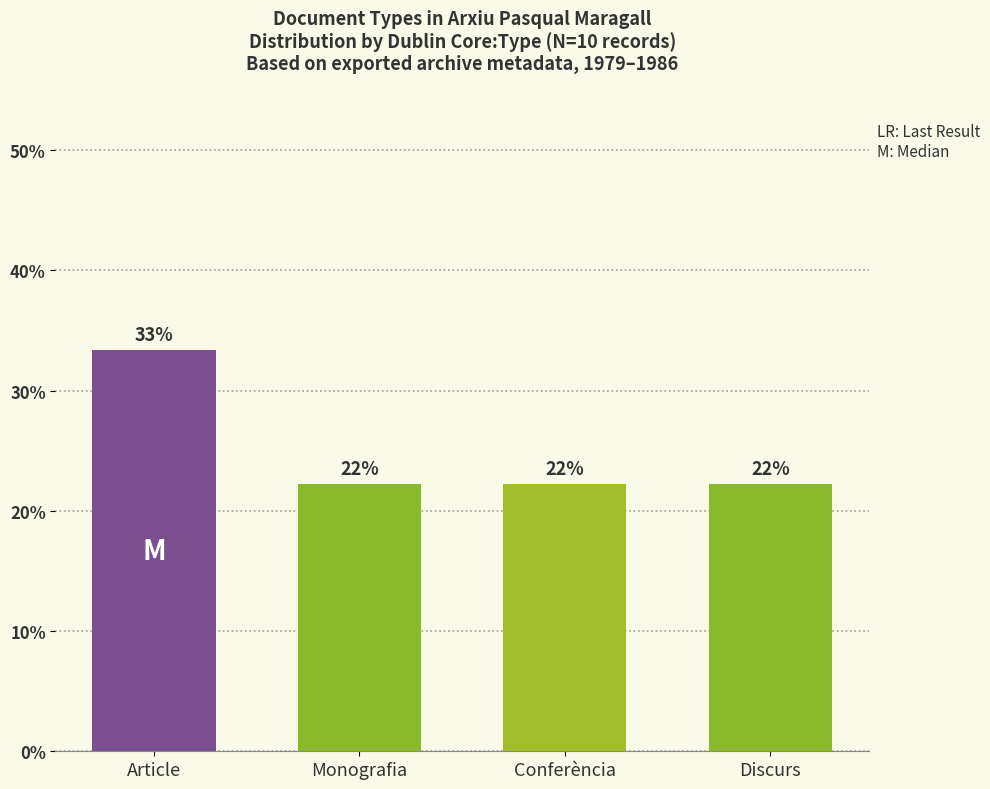

Reading left to right, transcribe all the data shown in this chart.

33.3	22.2	22.2	22.2